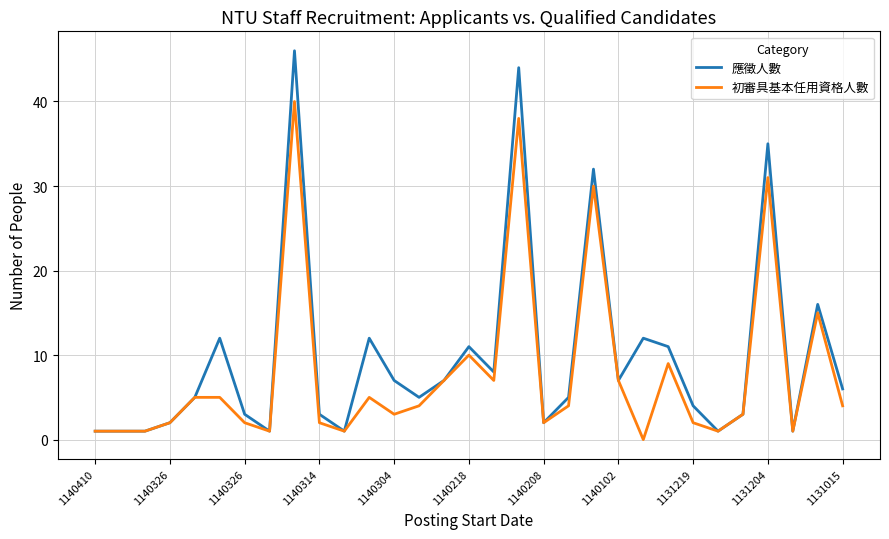

Which series has the widest spread of values?

應徵人數